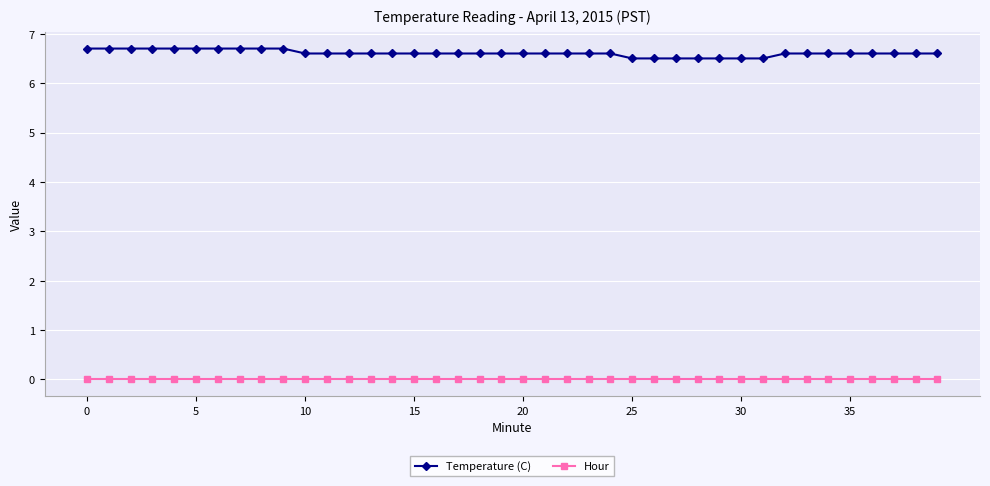

What is the average value of the Temperature (C) series?

6.6